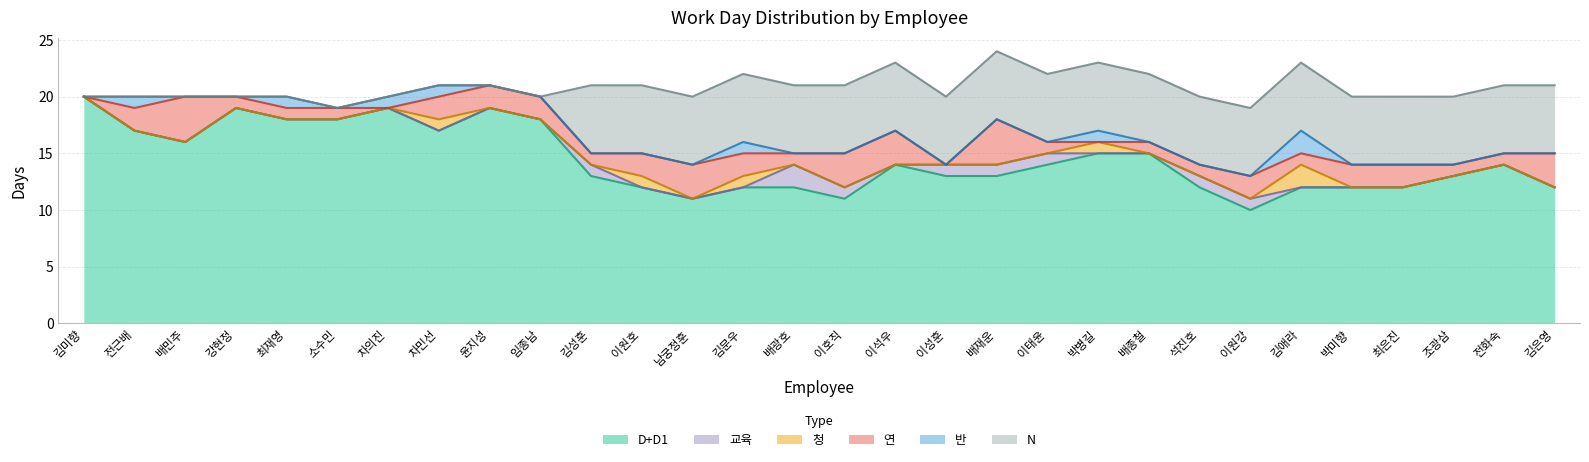

How many 교육 values are between 0 and 1?

29